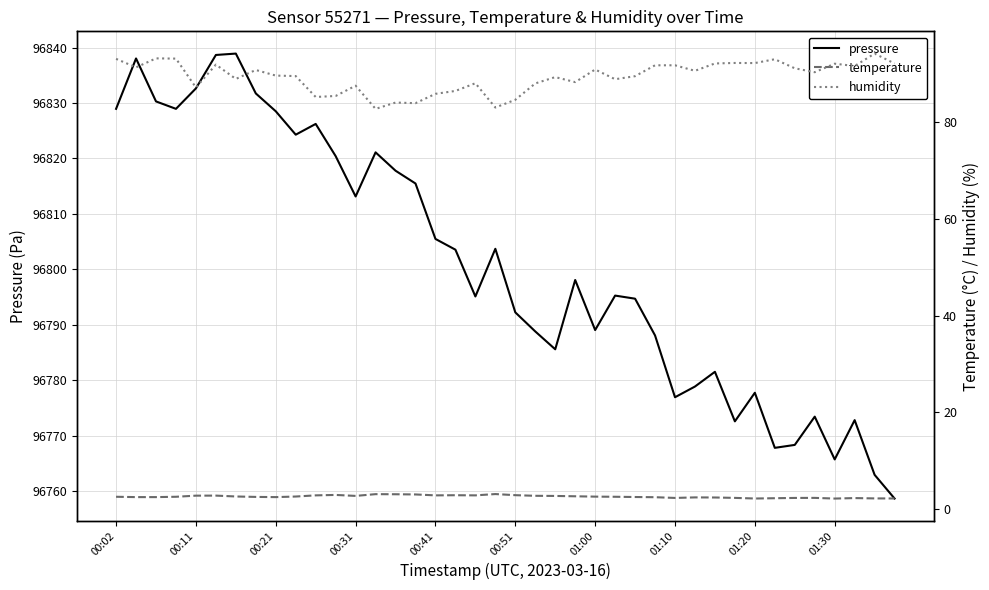

Reading left to right, extract all data points from this chart.

pressure: 96828.9	96838.0	96830.3	96828.9	96832.6	96838.7	96838.9	96831.7	96828.5	96824.3	96826.2	96820.4	96813.1	96821.1	96817.8	96815.5	96805.5	96803.5	96795.1	96803.7	96792.2	96788.8	96785.6	96798.1	96789.0	96795.2	96794.7	96788.1	96776.9	96778.8	96781.5	96772.6	96777.7	96767.8	96768.3	96773.4	96765.7	96772.8	96762.9	96758.6
temperature: 2.6	2.5	2.5	2.6	2.8	2.8	2.6	2.5	2.5	2.6	2.9	3.0	2.8	3.1	3.1	3.0	2.9	2.9	2.9	3.1	2.9	2.8	2.7	2.7	2.6	2.6	2.5	2.5	2.3	2.4	2.4	2.3	2.2	2.3	2.3	2.3	2.2	2.3	2.2	2.2
humidity: 93.1	91.3	93.2	93.1	87.2	91.9	88.9	90.8	89.6	89.5	85.2	85.4	87.5	82.7	84.0	83.9	85.8	86.5	88.0	83.0	84.6	88.0	89.3	88.3	90.9	88.9	89.5	91.8	91.8	90.6	92.1	92.2	92.2	93.0	91.1	90.3	92.1	91.6	94.2	92.1